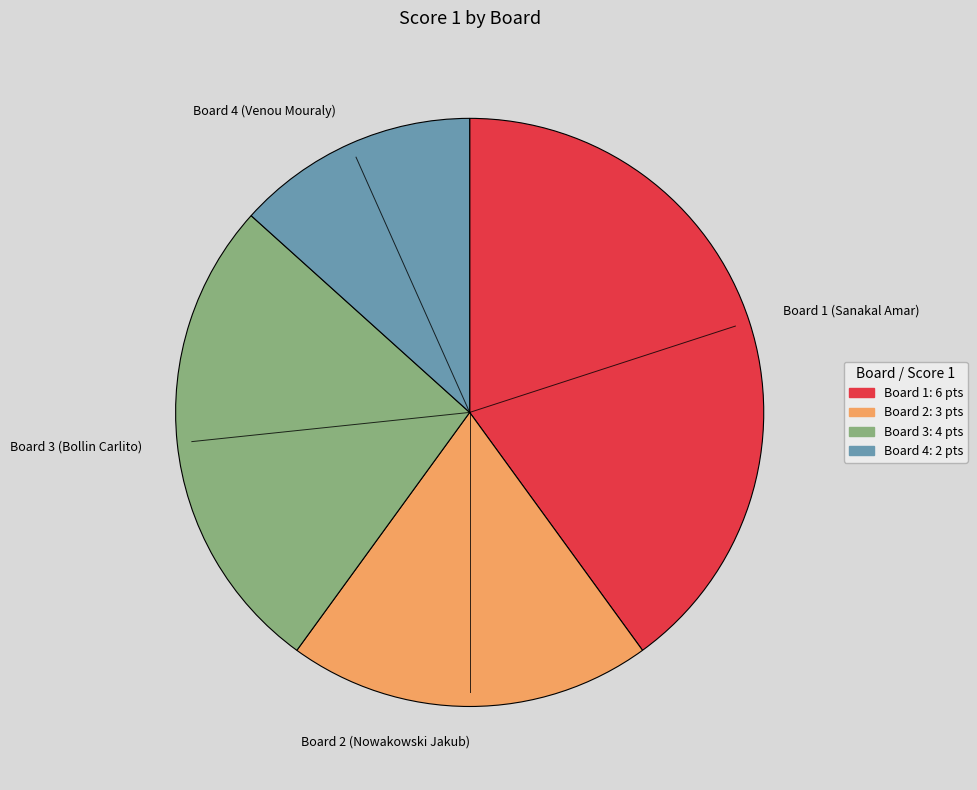

How many slices are in this pie chart?

4